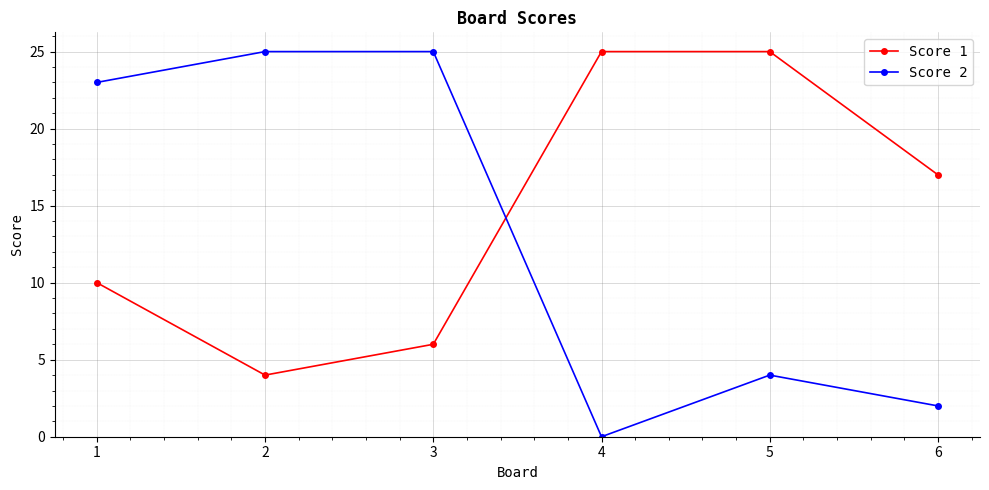

Reading left to right, list all the values displayed in this chart.

Score 1: 10	4	6	25	25	17
Score 2: 23	25	25	0	4	2